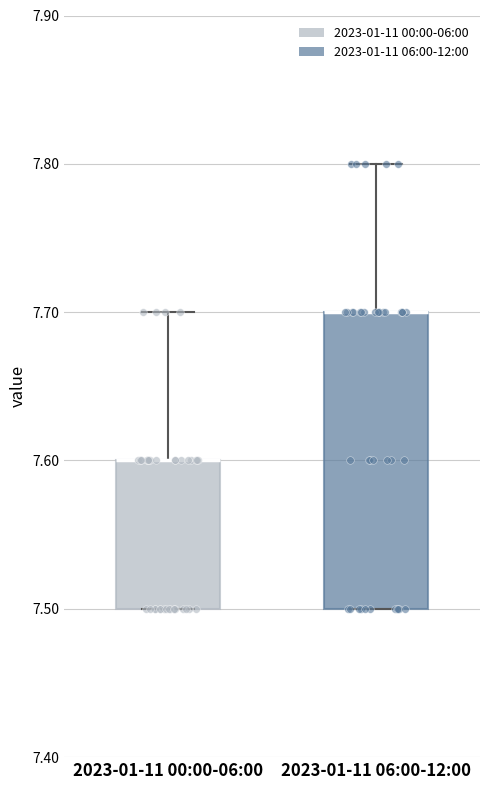

Reading left to right, transcribe this box plot: for each box, give where its median line is, the range the box spans, and where its two whiskers end, as read against the y-axis. The values are not printed on the chart, so give them approximately, as read against the axis.

2023-01-11 00:00-06:00: median 7.6 (drawn on the box's upper edge), box 7.5 to 7.6, whiskers 7.5 to 7.7
2023-01-11 06:00-12:00: median 7.7 (drawn on the box's upper edge), box 7.5 to 7.7, whiskers 7.5 to 7.8